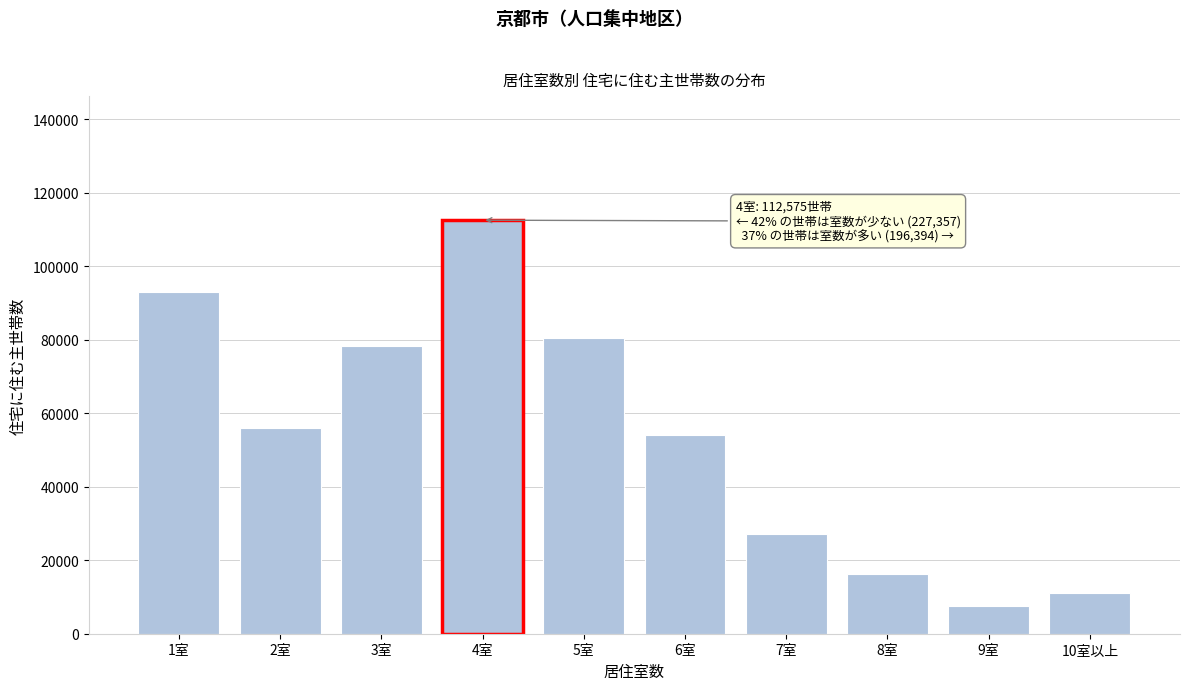

Reading right to left, extract all data points from this chart.

10室以上=11098	9室=7434	8室=16162	7室=27163	6室=53968	5室=80569	4室=112575	3室=78332	2室=56013	1室=93012